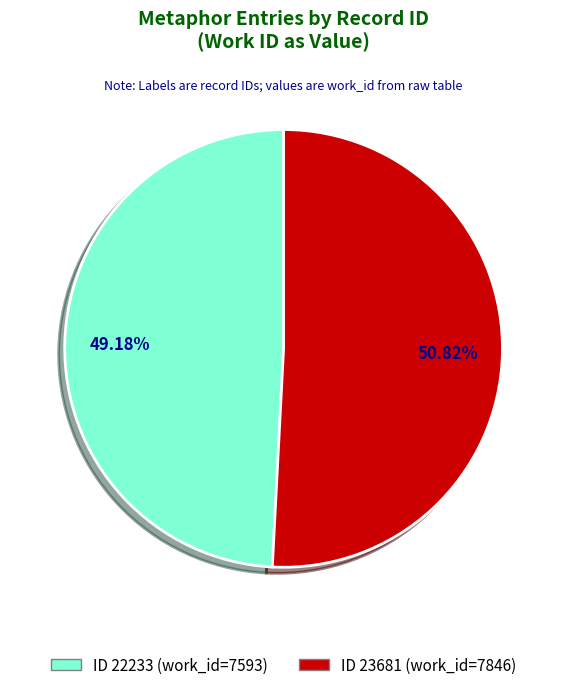

Is there any slice that represents more than half of the pie?

Yes